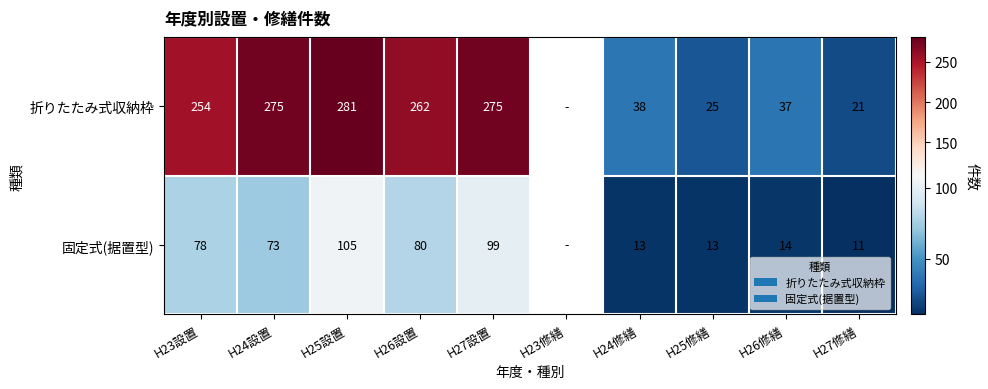

At how many categories does at least one series exceed 83?

5